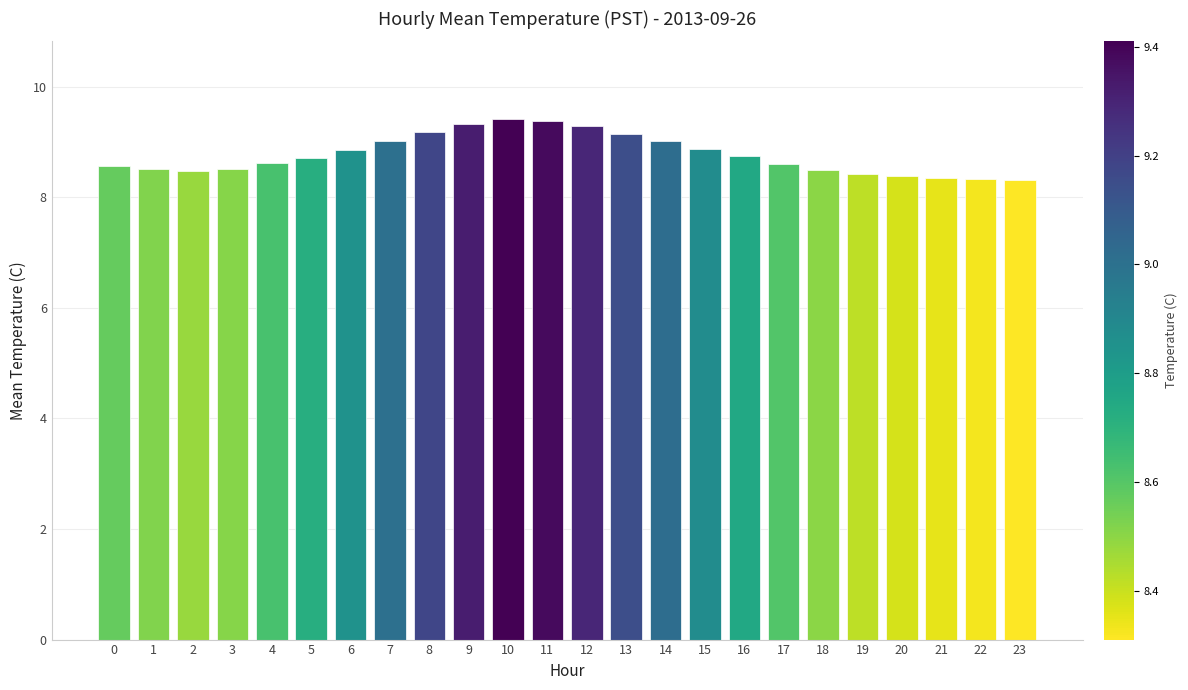

Are the bars horizontal?

No